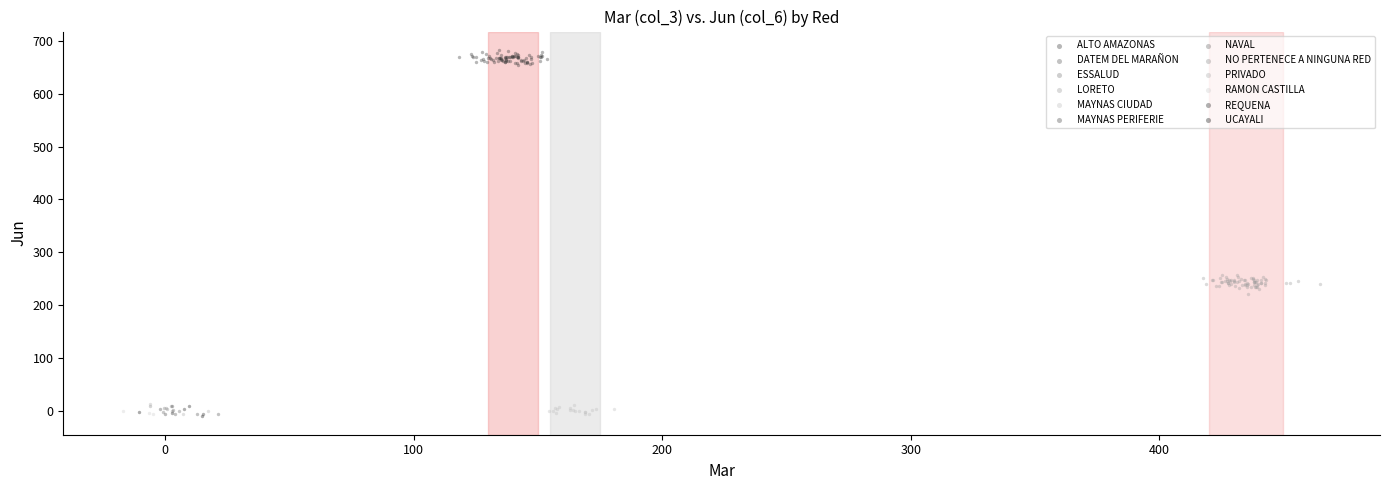

Which series contains the highest Y value?

ALTO AMAZONAS